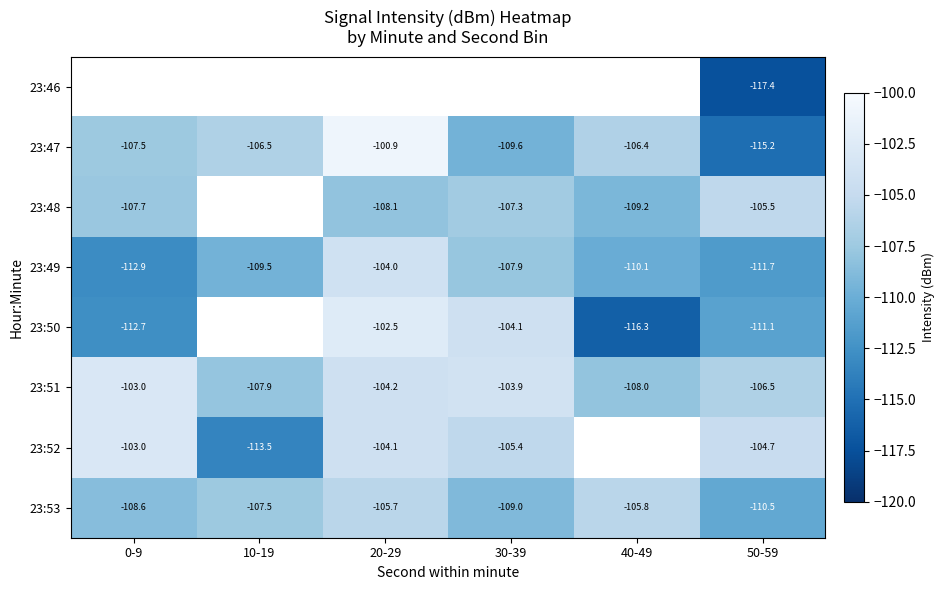

Is the value of 23:51 at 20-29 greater than the value of 23:47 at 30-39?

Yes